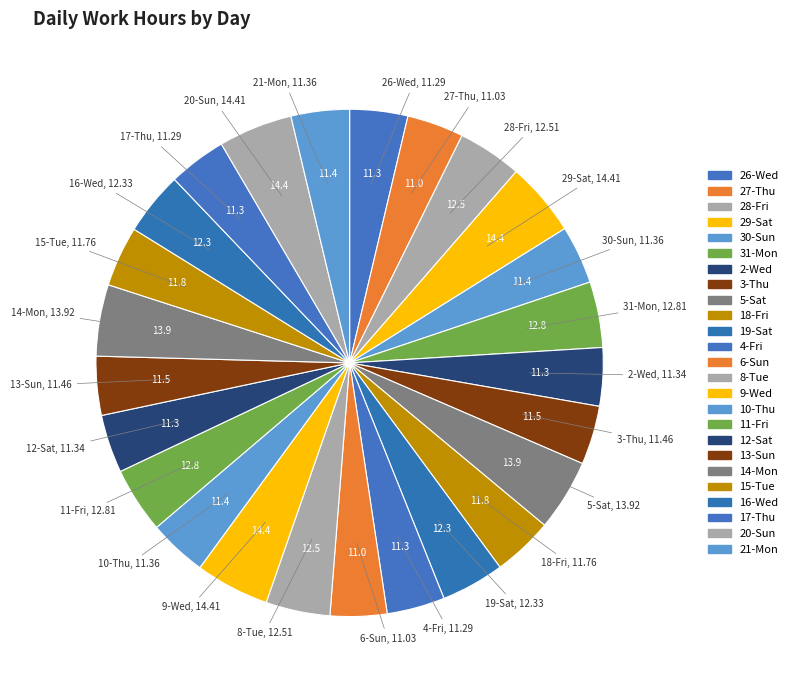

Which category has the biggest portion of the pie?

Sat